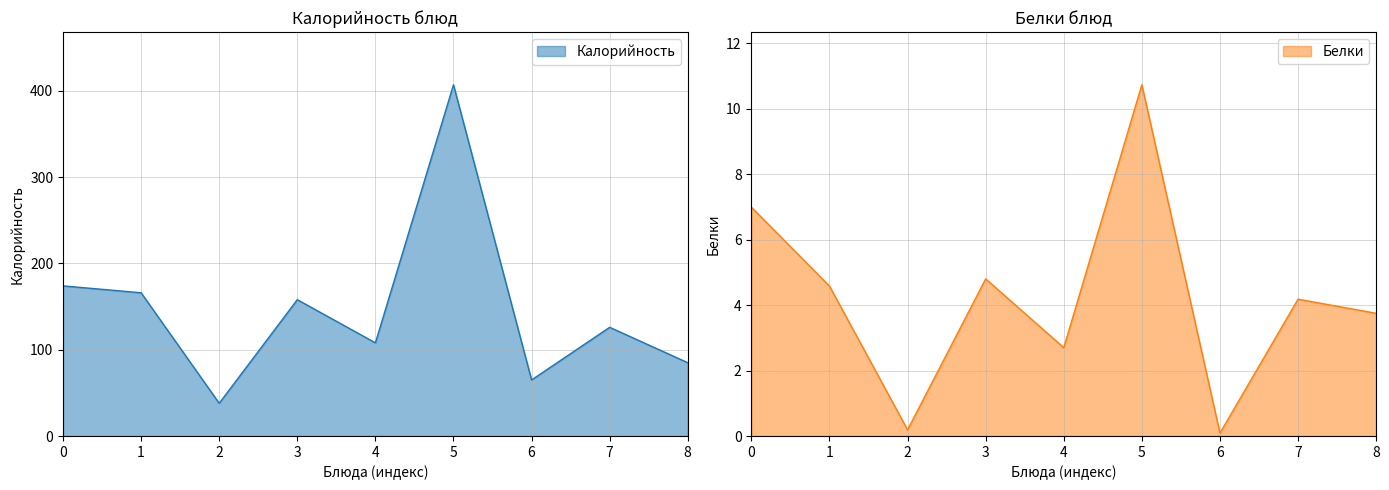

What is the maximum value for Калорийность?

407